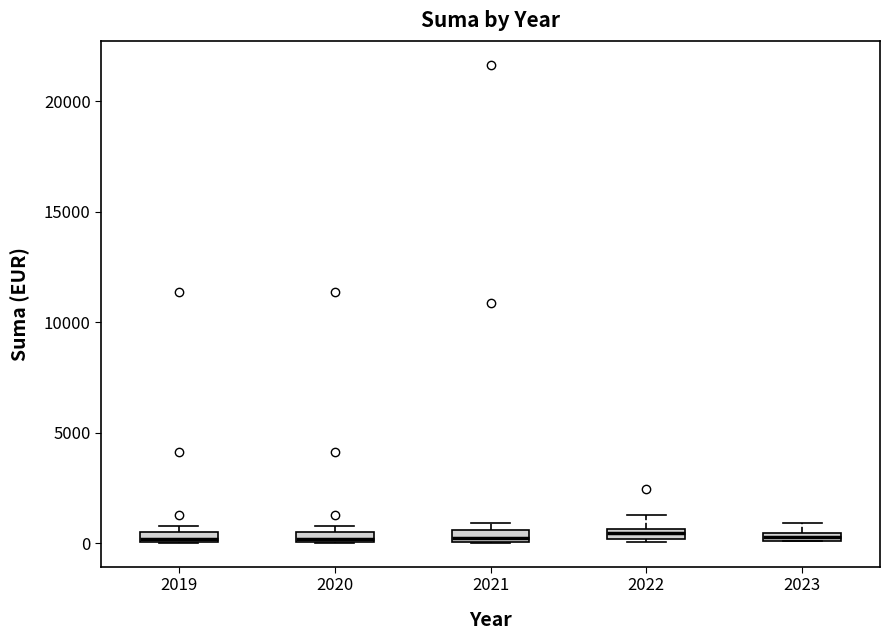

Where is the lower edge of the box at x = 2023 on the y-axis? The values are not printed on the chart, so give them approximately, as read against the axis.

0